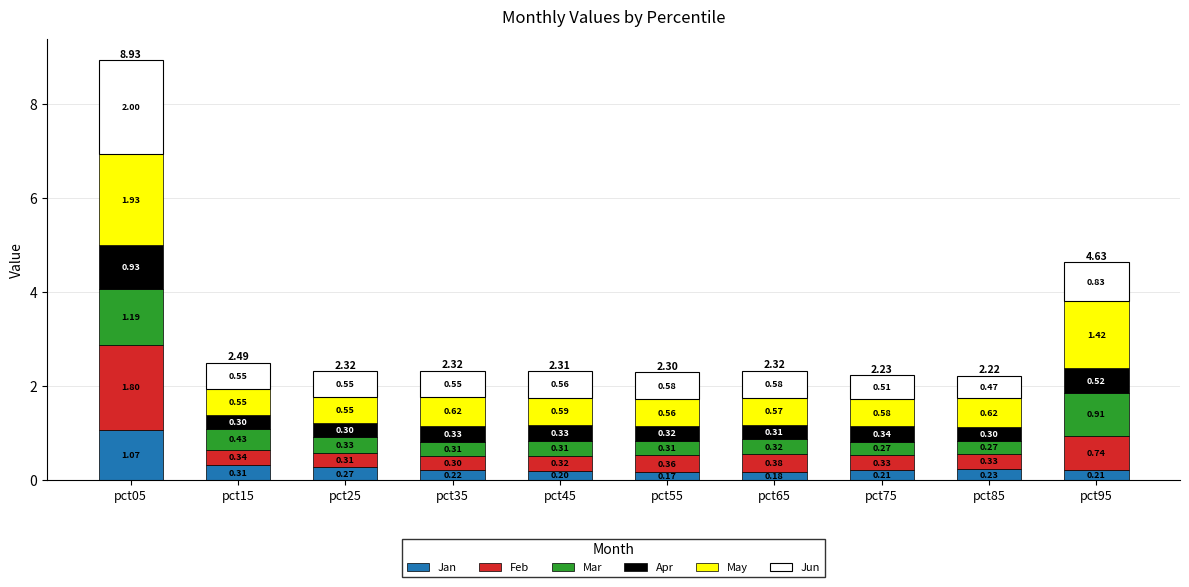

Which has a higher value, pct25 or pct15?

pct15